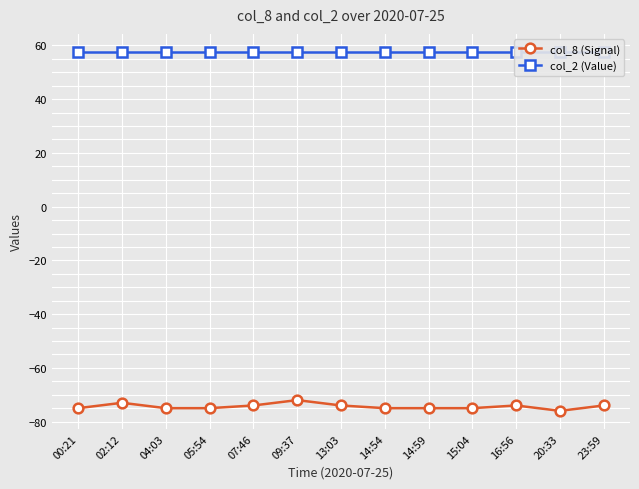

What is the difference between the col_8 (Signal) values at 04:03 and 13:03?

1